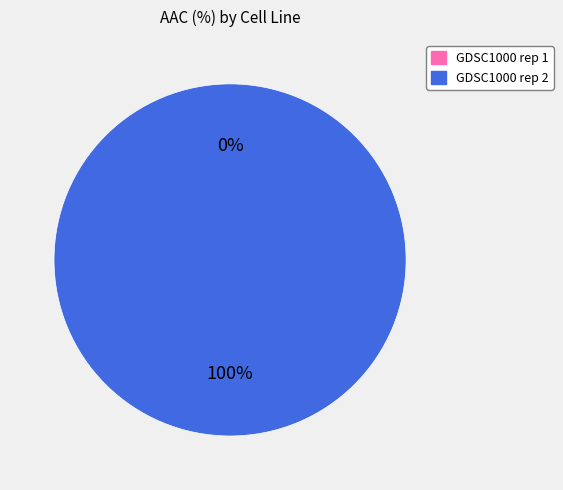

To the nearest percent, what is the average slice percentage?

50%